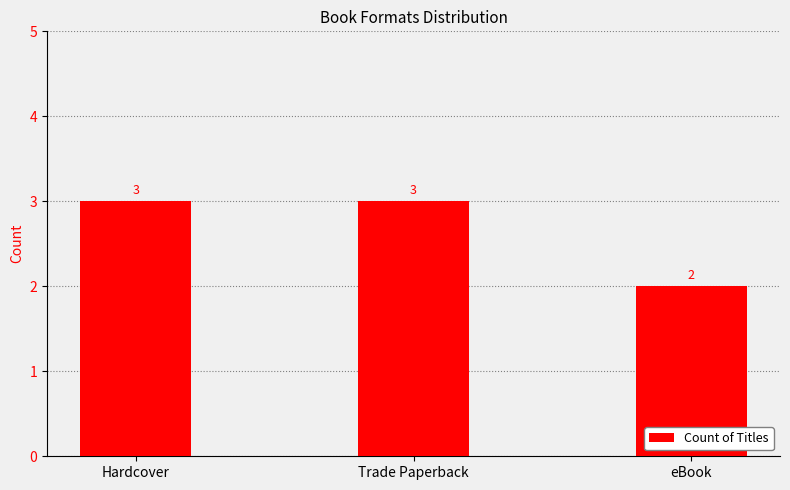

What is the difference between the maximum and minimum values?

1